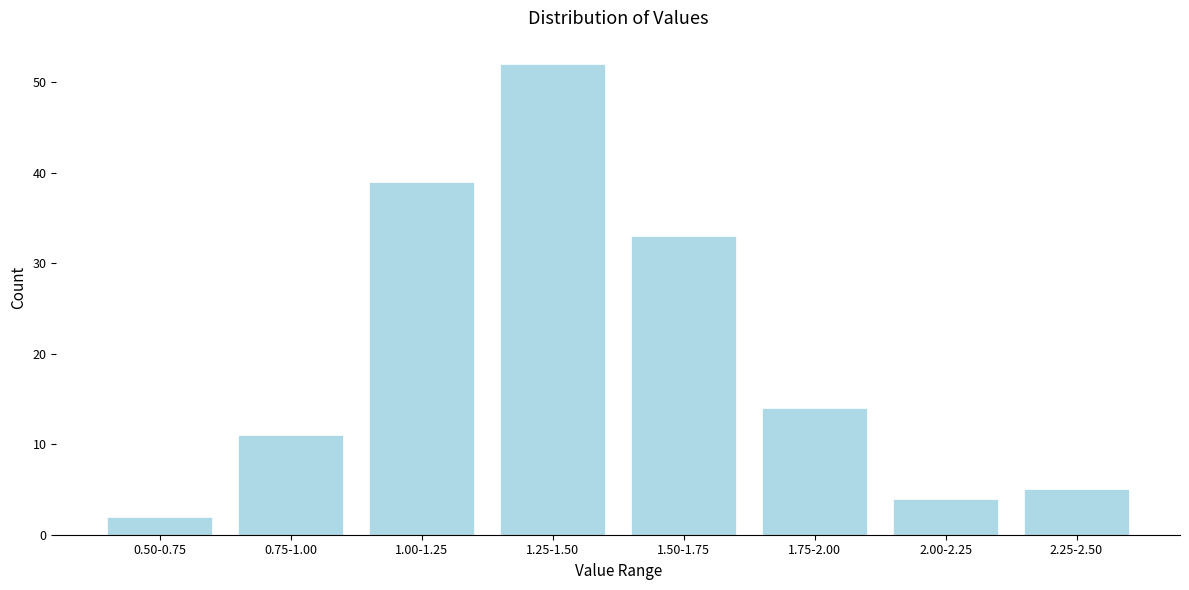

Reading right to left, extract all data points from this chart.

5	4	14	33	52	39	11	2